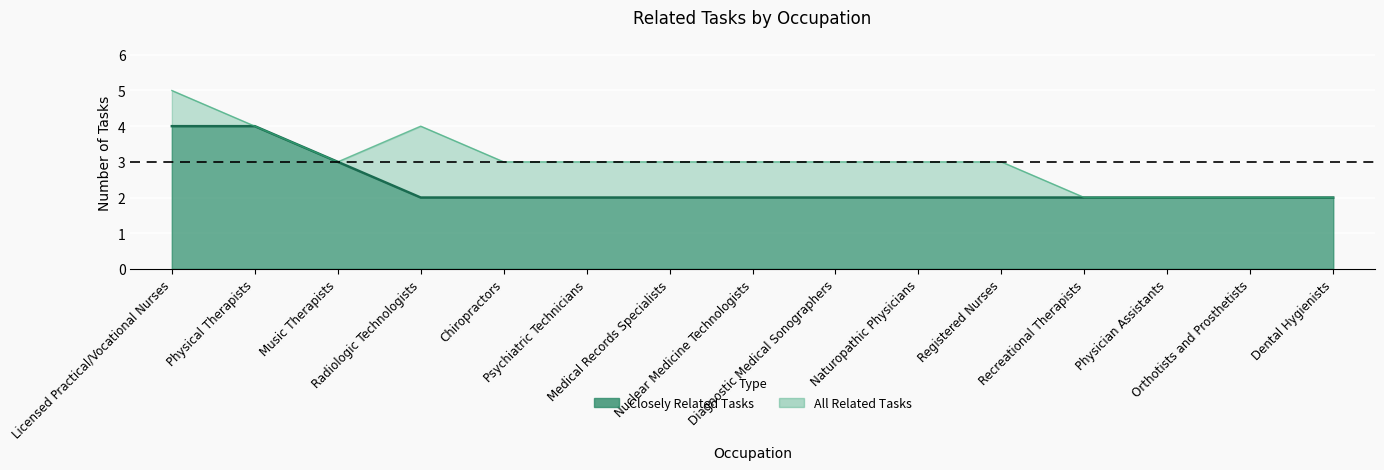

List the series in order of their peak value, lowest first.

Closely Related Tasks, All Related Tasks